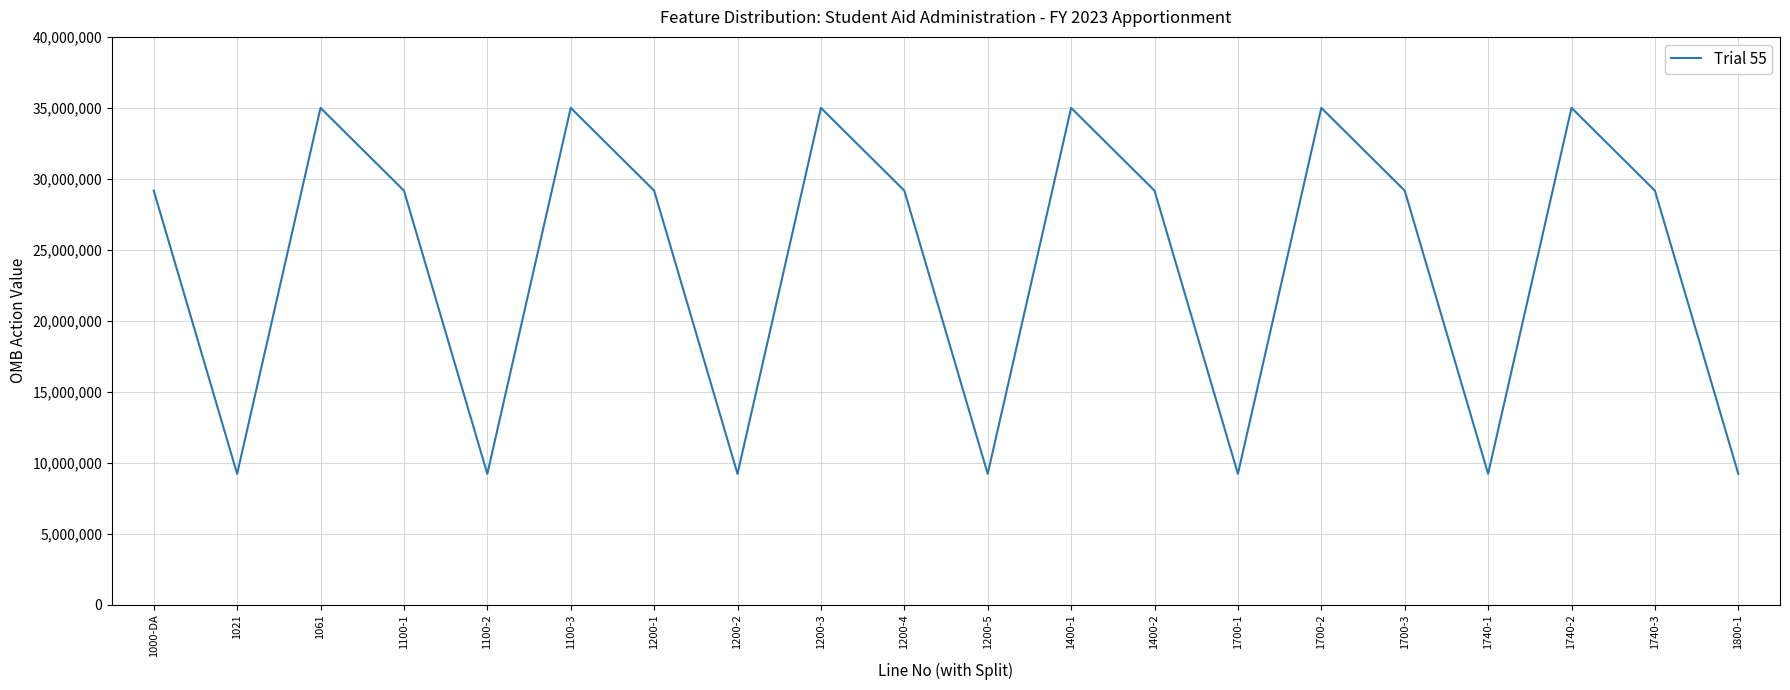

Reading left to right, extract all data points from this chart.

1000-DA=29171416	1021=9220535	1061=35000000	1100-1=29171416	1100-2=9220535	1100-3=35000000	1200-1=29171416	1200-2=9220535	1200-3=35000000	1200-4=29171416	1200-5=9220535	1400-1=35000000	1400-2=29171416	1700-1=9220535	1700-2=35000000	1700-3=29171416	1740-1=9220535	1740-2=35000000	1740-3=29171416	1800-1=9220535